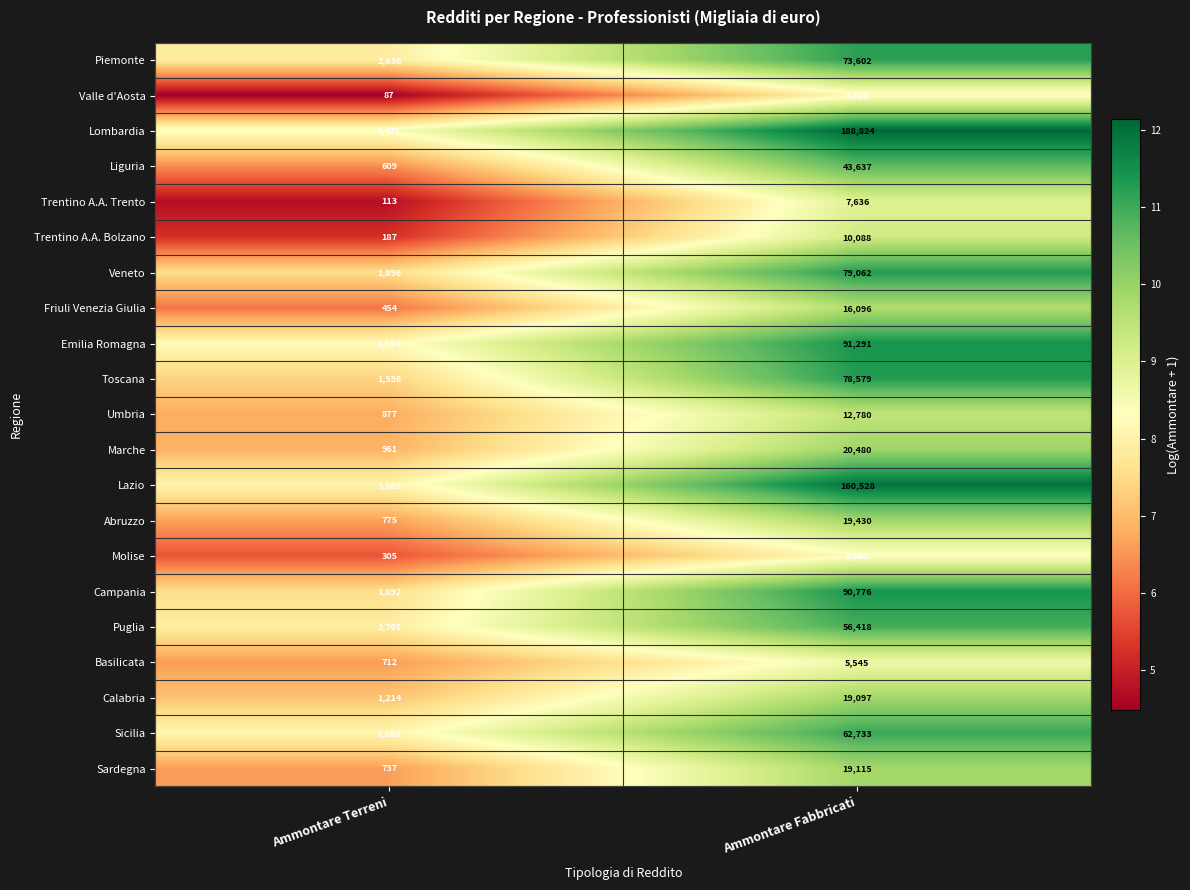

What is the spread (max minus min) of values at Ammontare Fabbricati?

185314